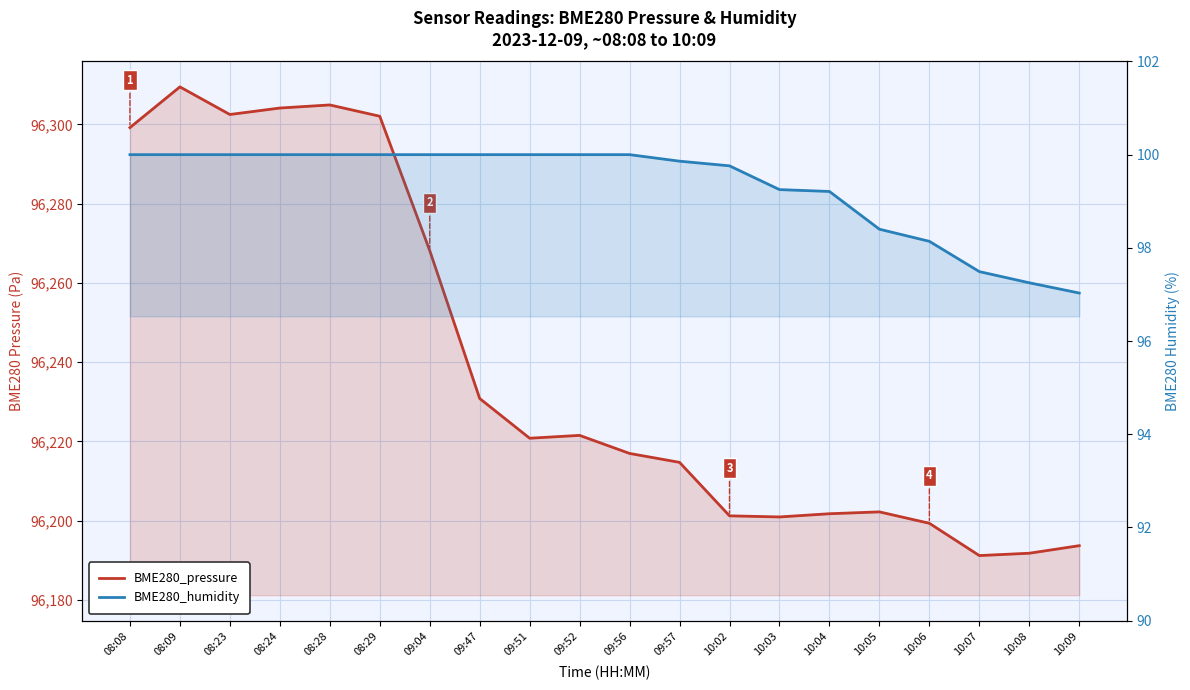

True or false: BME280_pressure has more than 1 points higher than both neighbors.

True